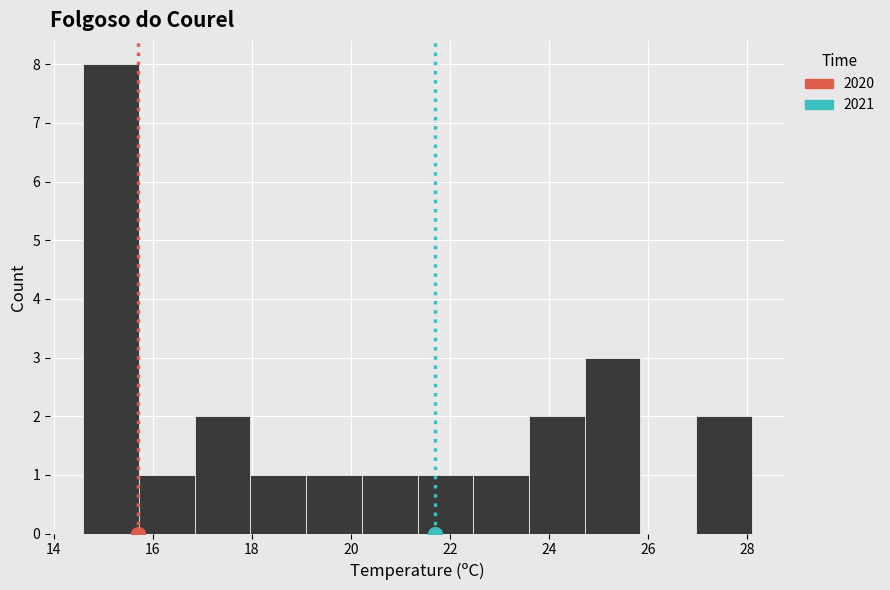

Reading left to right, list every bar in this chart as the range it spans on the x-axis followed by its height. Neither the bar edges nor the heights are printed on the chart, so give them approximately, as read against the axes.

14.6 to 15.8: 8
15.8 to 16.8: 1
16.8 to 18.0: 2
18.0 to 19.2: 1
19.2 to 20.2: 1
20.2 to 21.4: 1
21.4 to 22.4: 1
22.4 to 23.6: 1
23.6 to 24.8: 2
24.8 to 25.8: 3
25.8 to 27.0: 0
27.0 to 28.2: 2